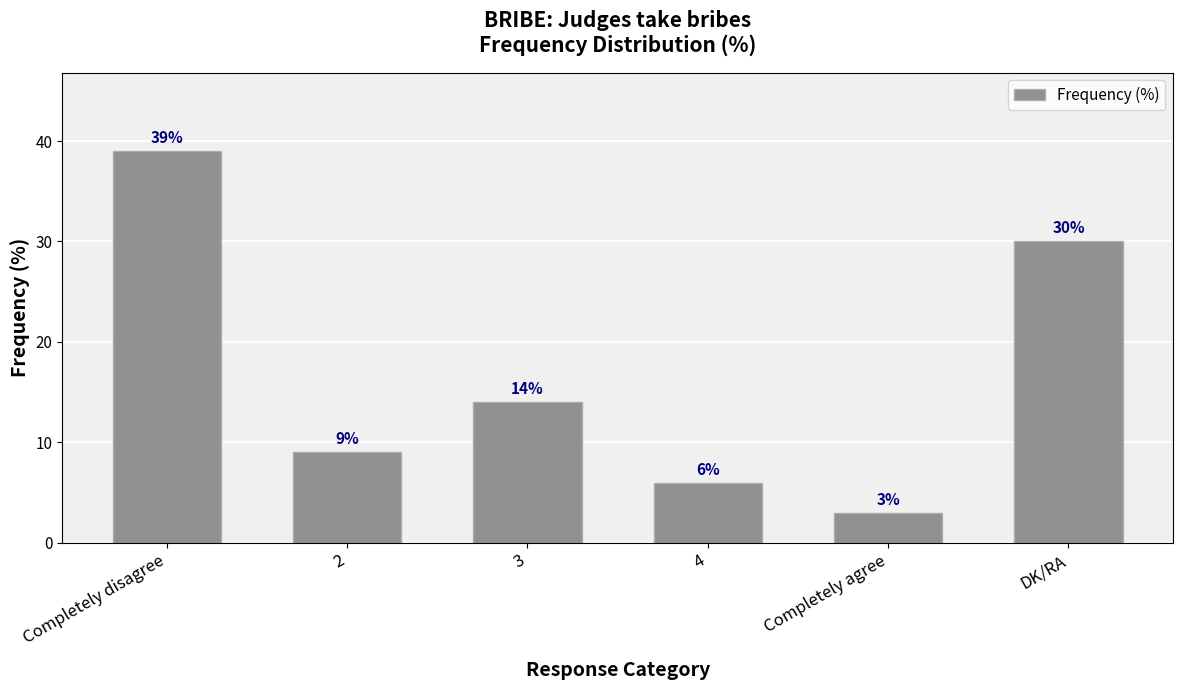

Count the number of categories in the chart.

6